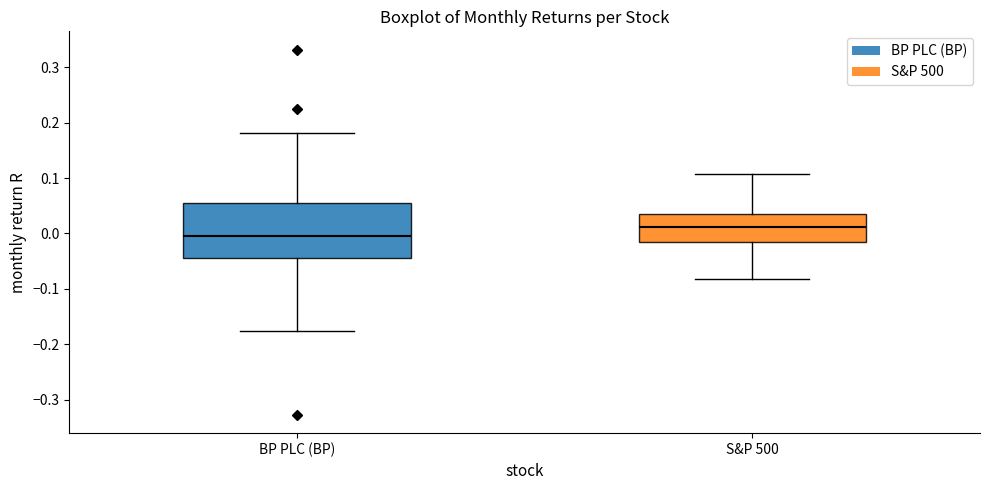

Comparing the boxes themselves (not the whiskers), which one is the tallest?

BP PLC (BP)